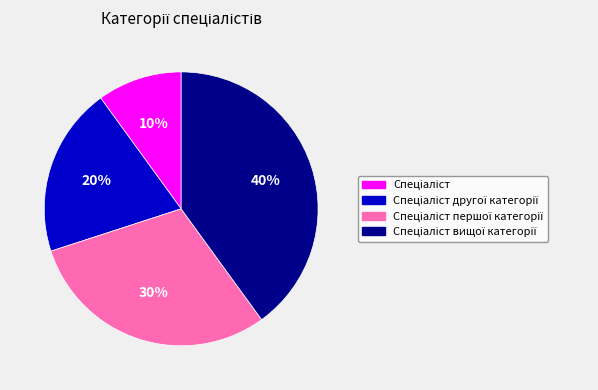

Is there a majority slice in this chart?

No